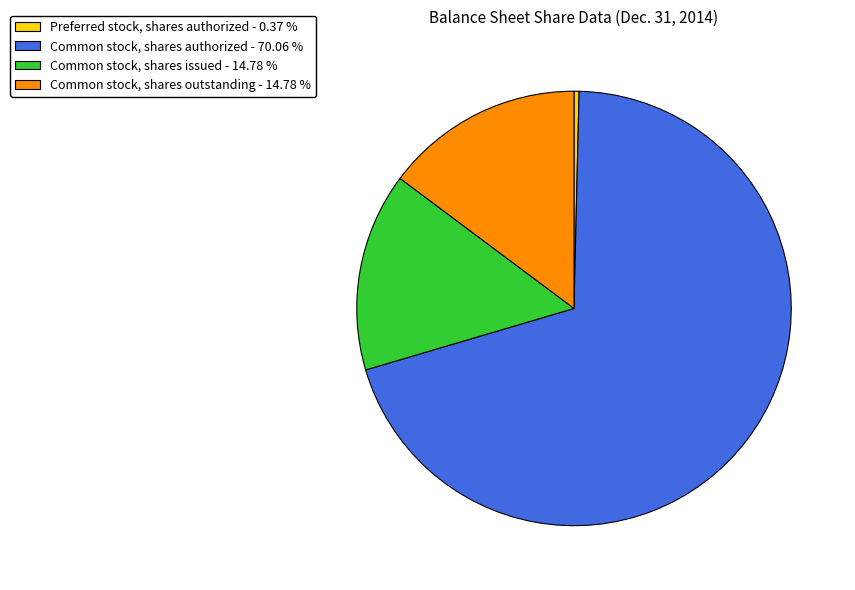

Combined, do Common stock, shares authorized - 70.06 % and Common stock, shares issued - 14.78 % account for over 50%?

Yes